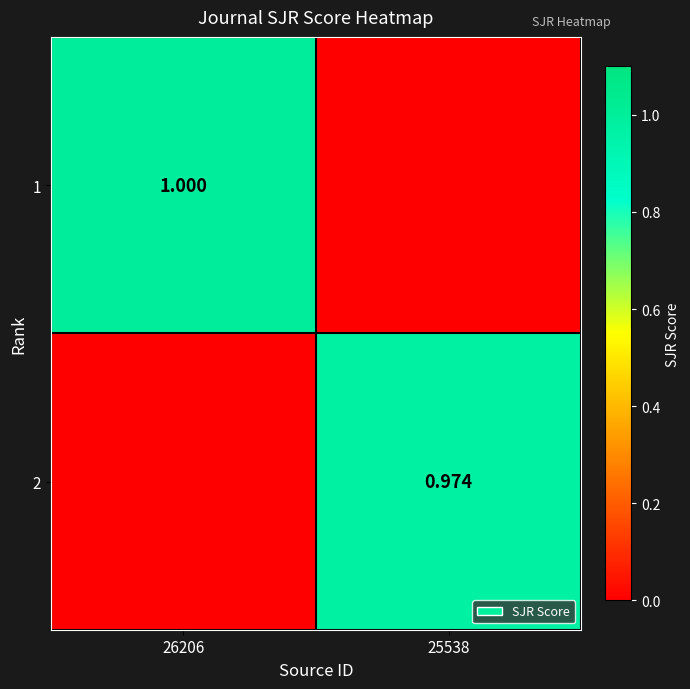

List the series in order of their peak value, highest first.

1, 2